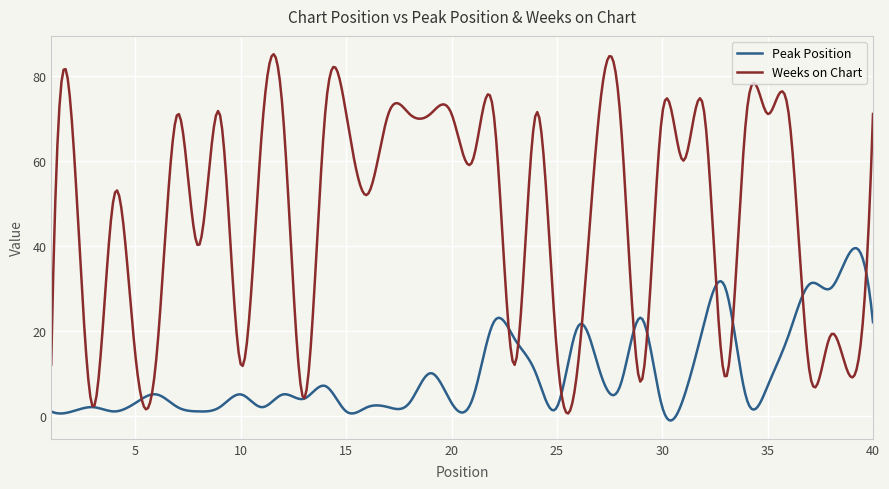

What is the smallest value displayed?

-1.1